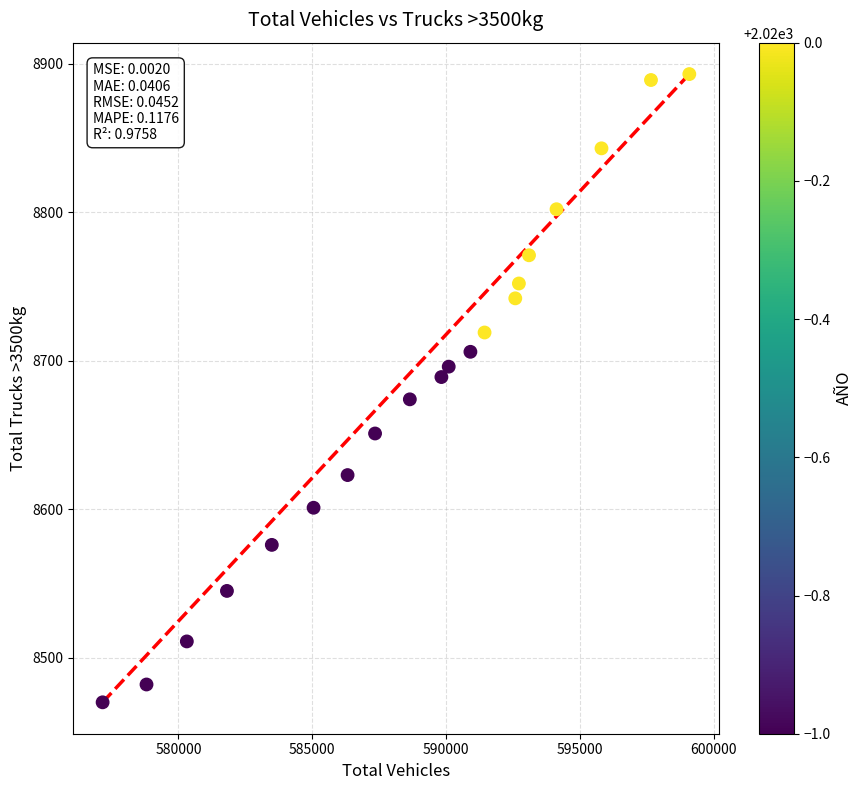

What is the range of X values (max minus min)?

21929